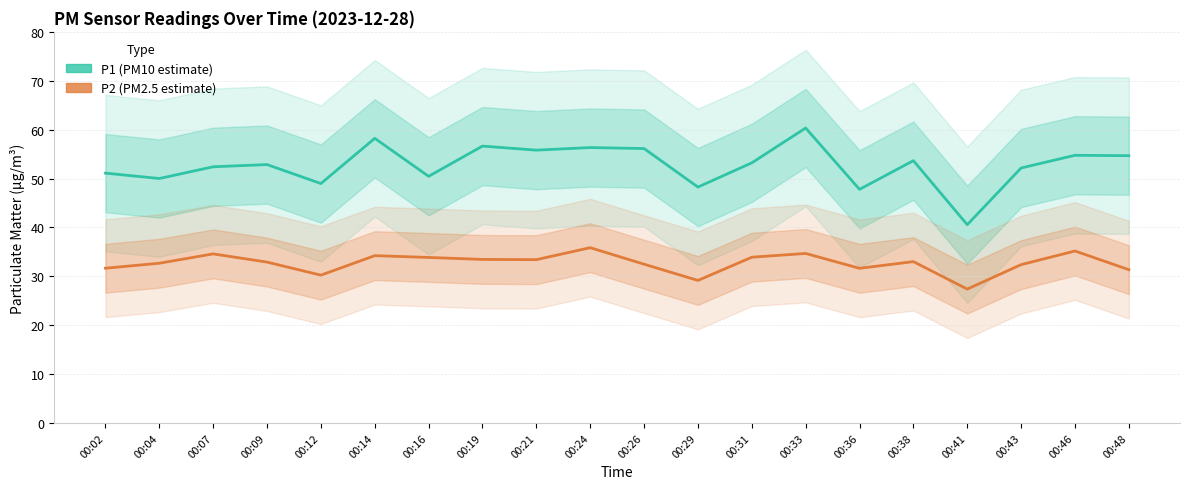

Which has a higher value, 00:48 or 00:12?

00:48